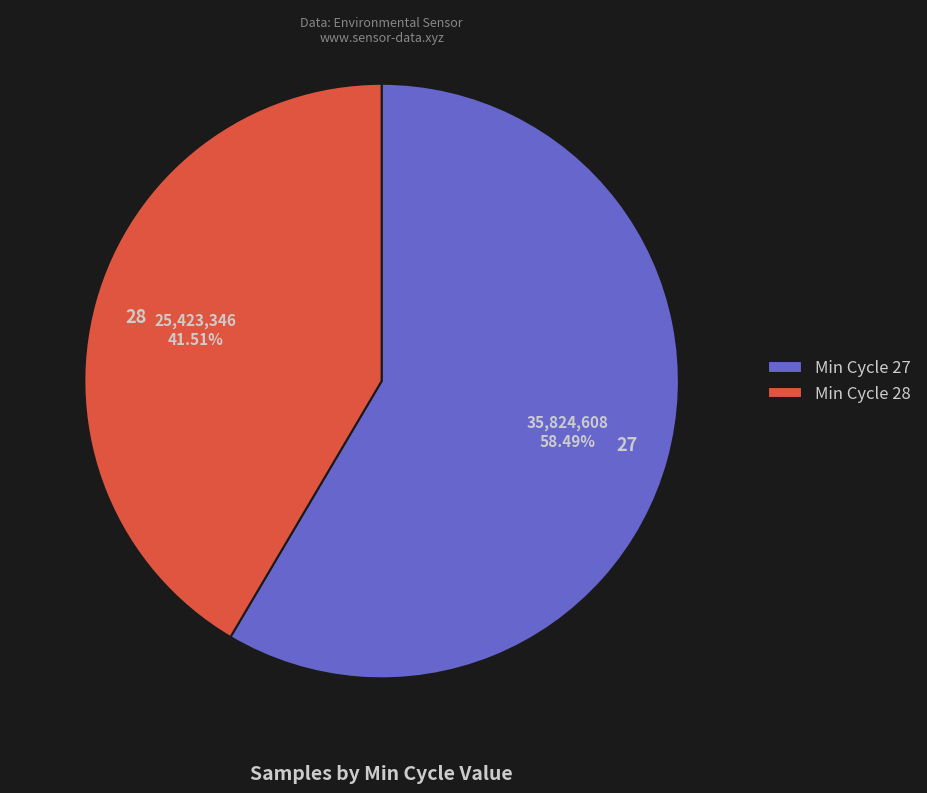

To the nearest percent, what is the average slice percentage?

50%